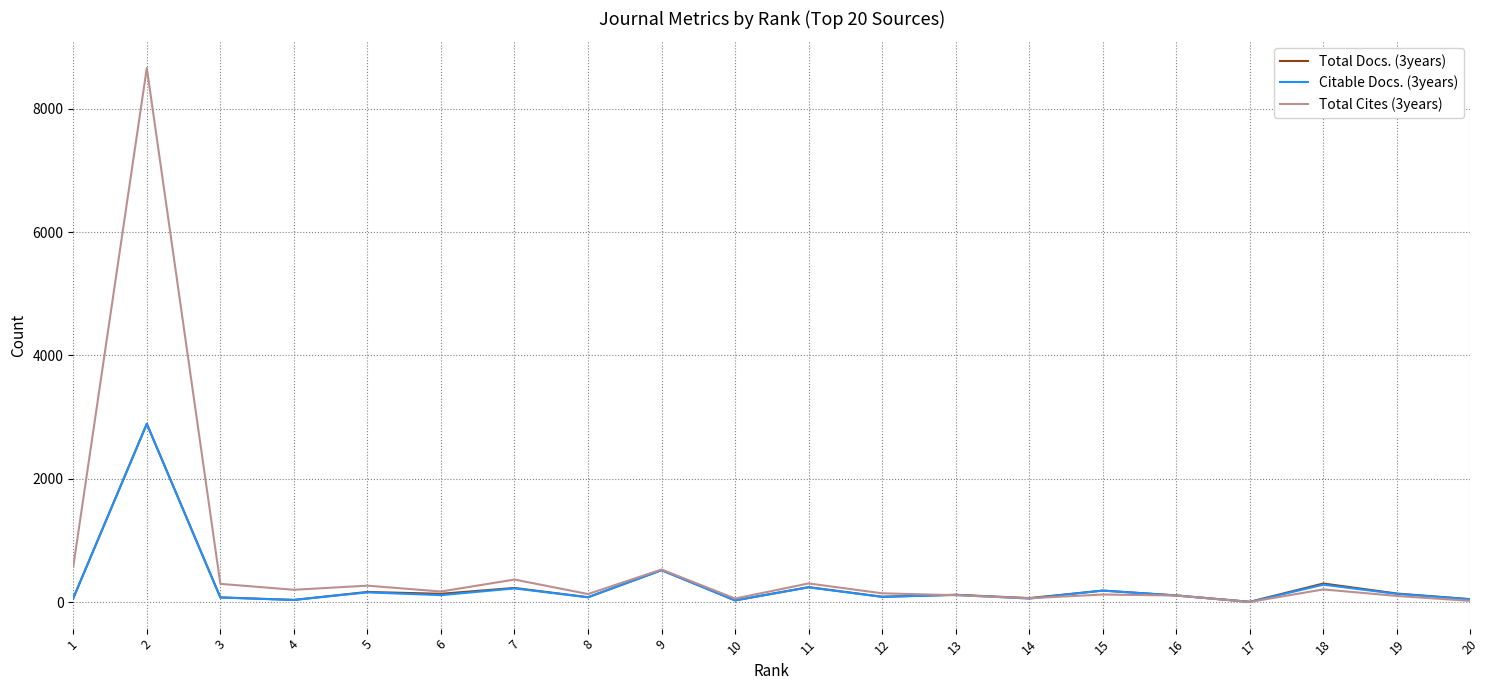

What is the difference between the second highest and second lowest values in the Total Cites (3years) series?

557